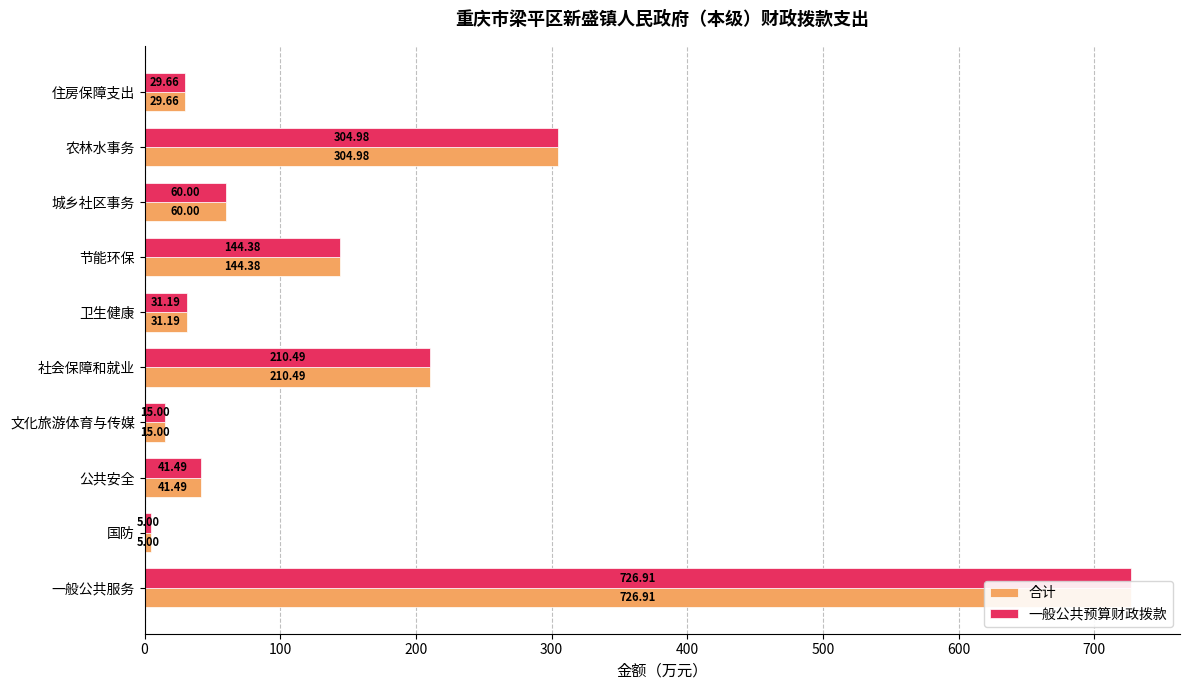

List the series in order of their peak value, lowest first.

合计, 一般公共预算财政拨款